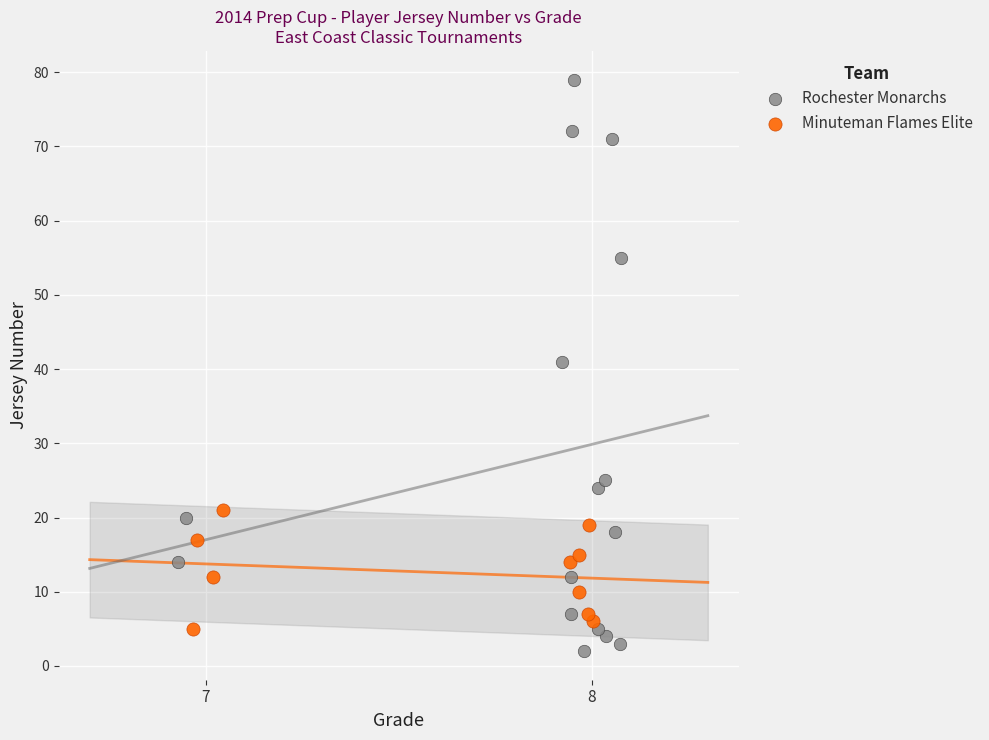

Which series has the largest Y range (max minus min)?

Rochester Monarchs